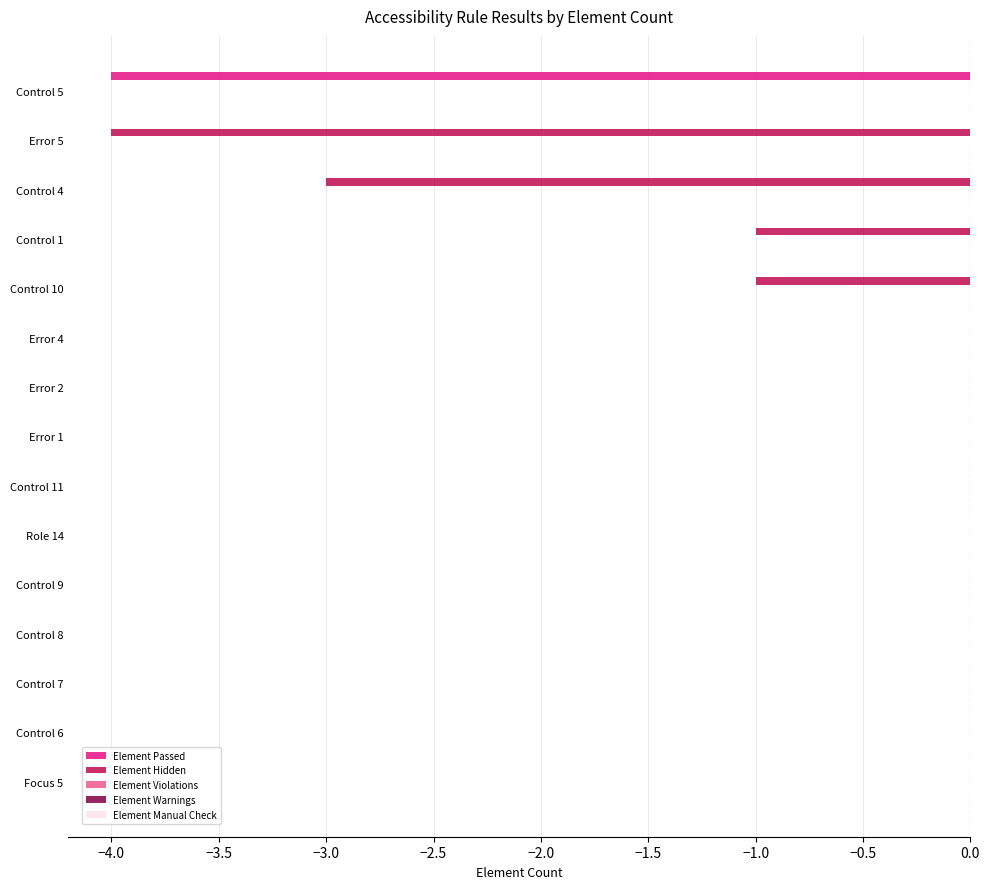

Is it true that Element Passed equals 0 at Control 4?

True